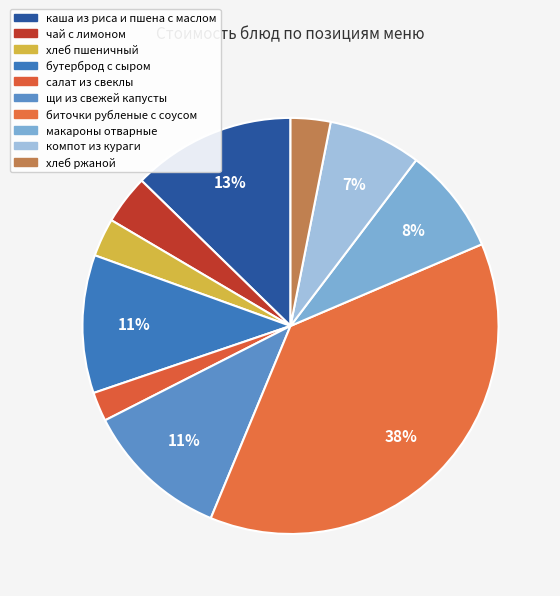

Is it true that бутерброд с сыром is 1% of the pie?

False